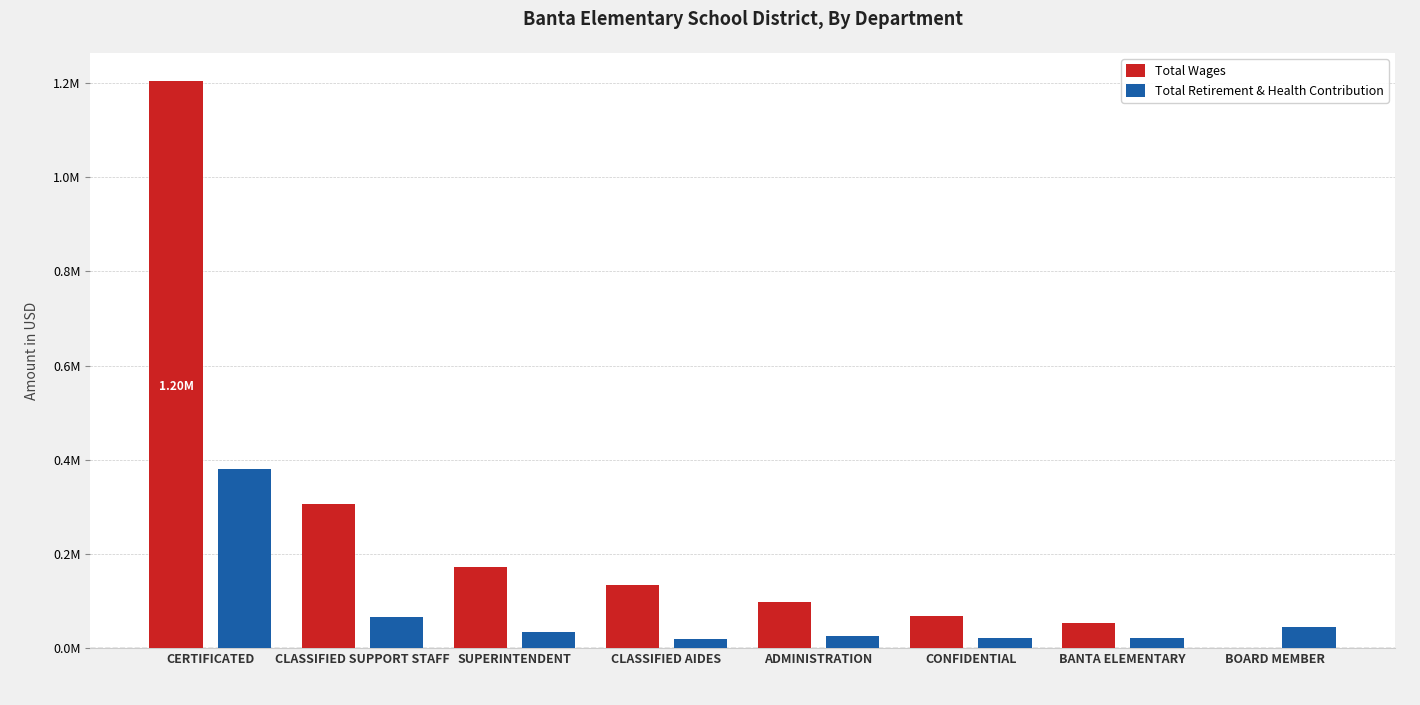

Where does the Total Wages series first go above 133294?

CERTIFICATED